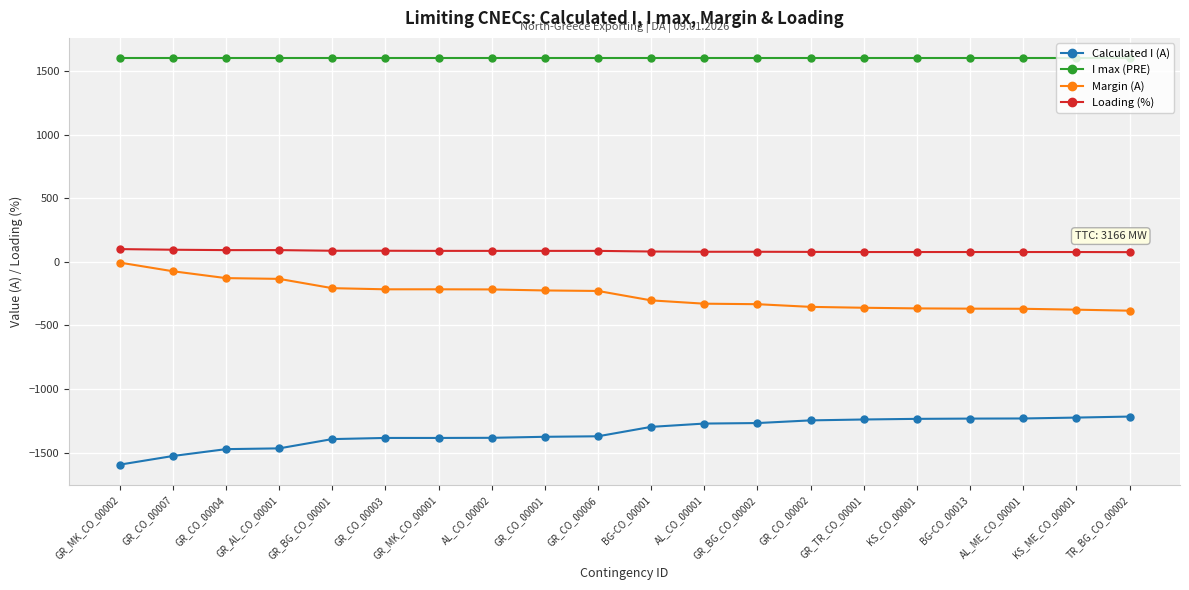

What are all the series names shown in the legend?

Calculated I (A), I max (PRE), Margin (A), Loading (%)